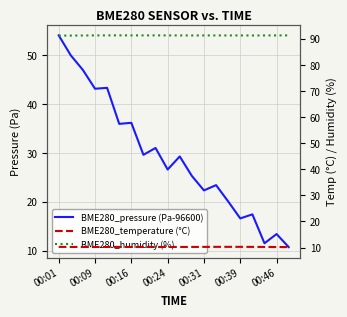

True or false: BME280_humidity (%) and BME280_temperature (°C) cross at least once.

False